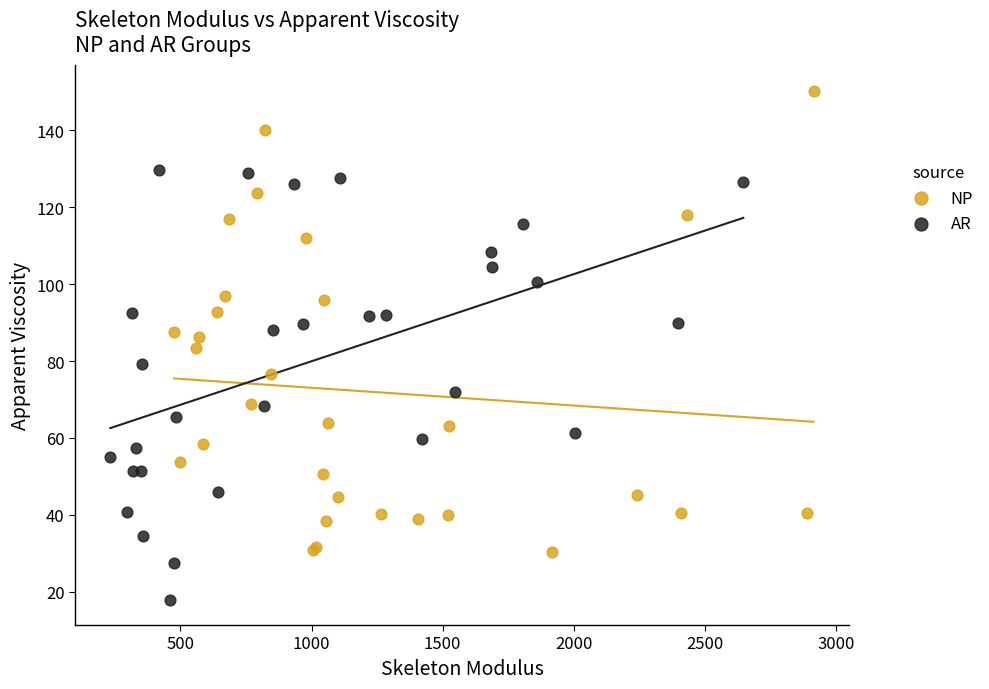

Which series contains the lowest Y value?

AR